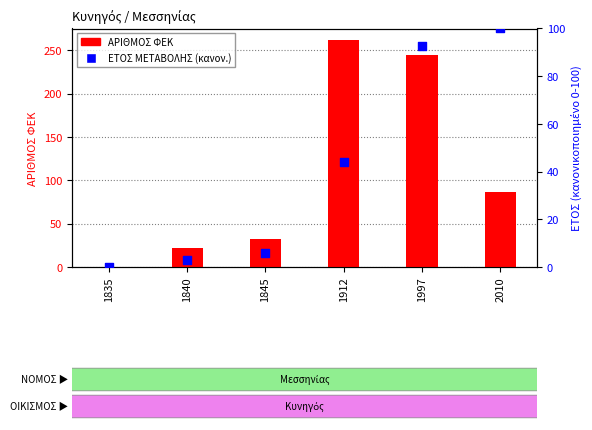

Is the value of ΑΡΙΘΜΟΣ ΦΕΚ at 1845 greater than the value of ΕΤΟΣ ΜΕΤΑΒΟΛΗΣ (κανονικοποιημένο) at 1835?

Yes